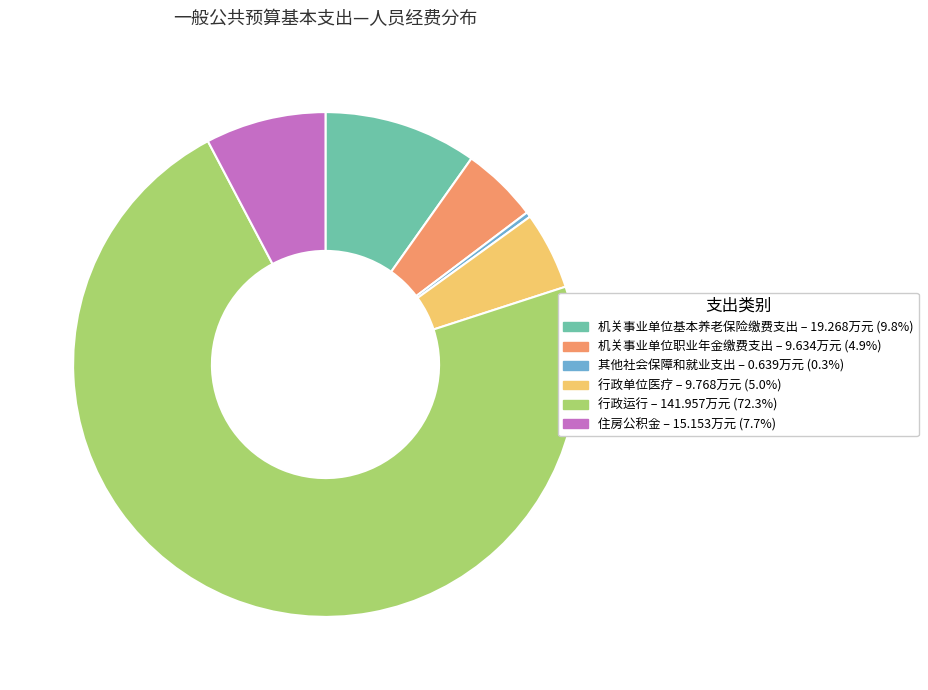

Combined, do 机关事业单位职业年金缴费支出 – 9.634万元 (4.9%) and 其他社会保障和就业支出 – 0.639万元 (0.3%) account for over 50%?

No